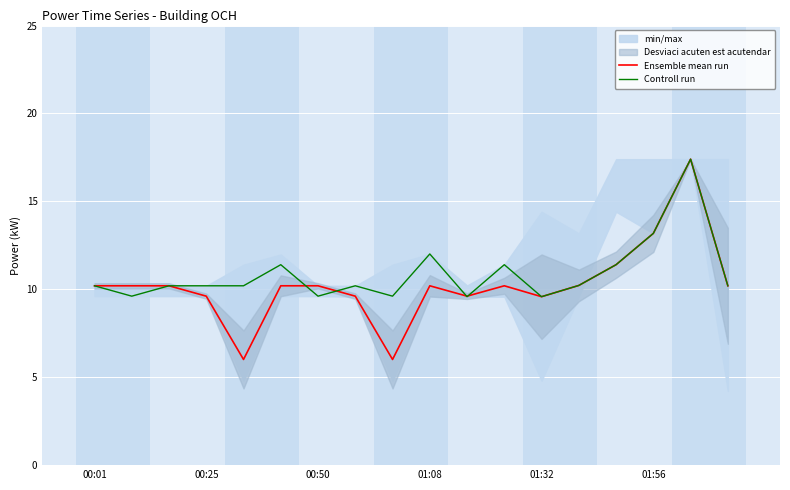

What is the maximum value for Controll run?

17.4